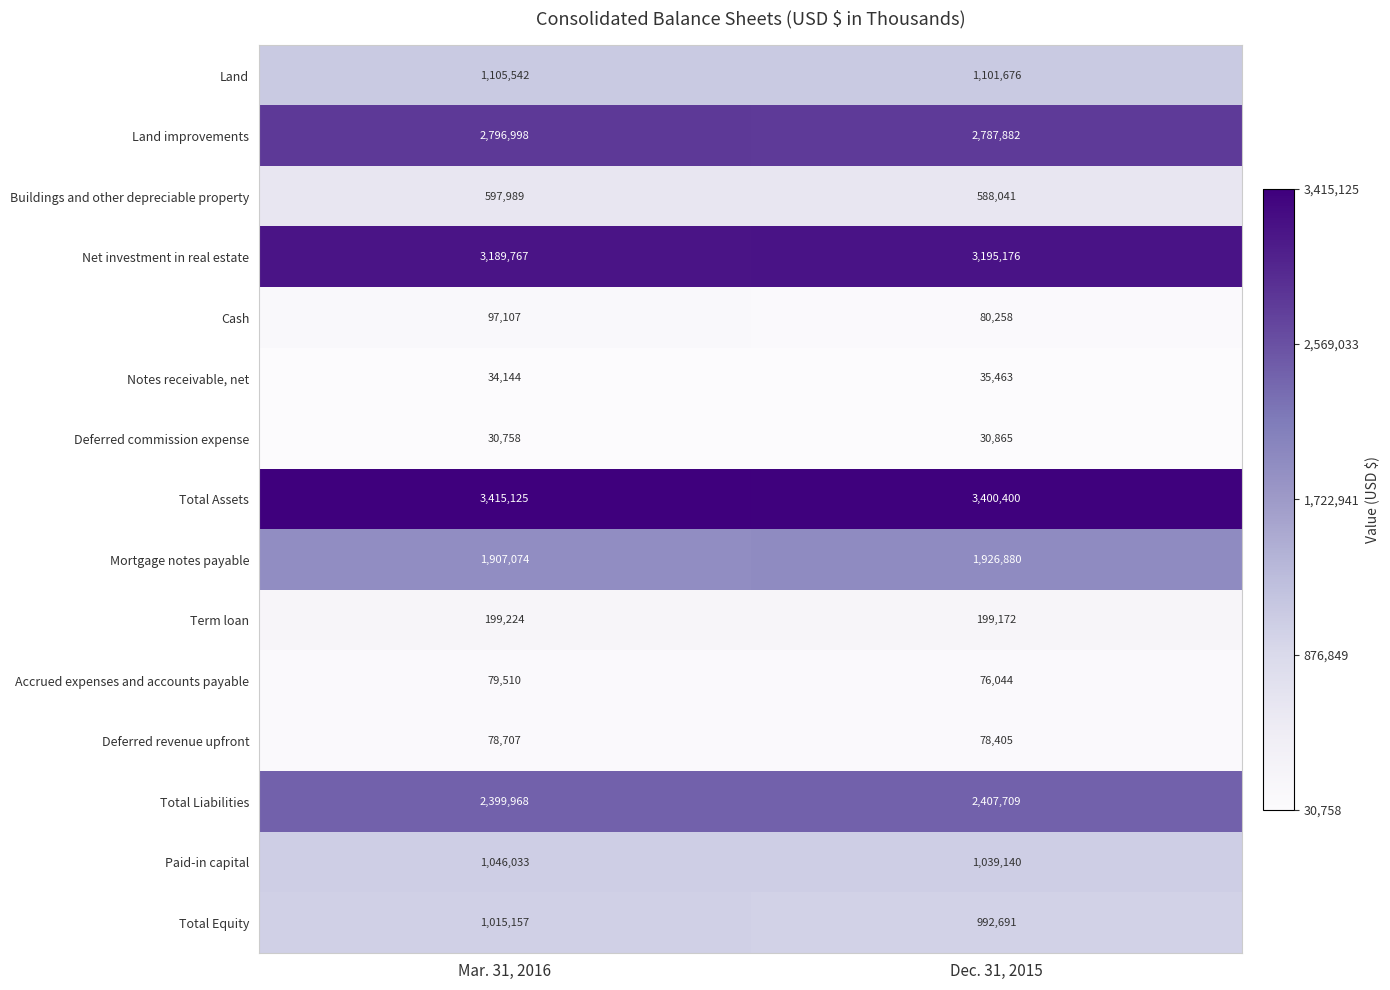

What is the spread (max minus min) of values at Dec. 31, 2015?

3369535